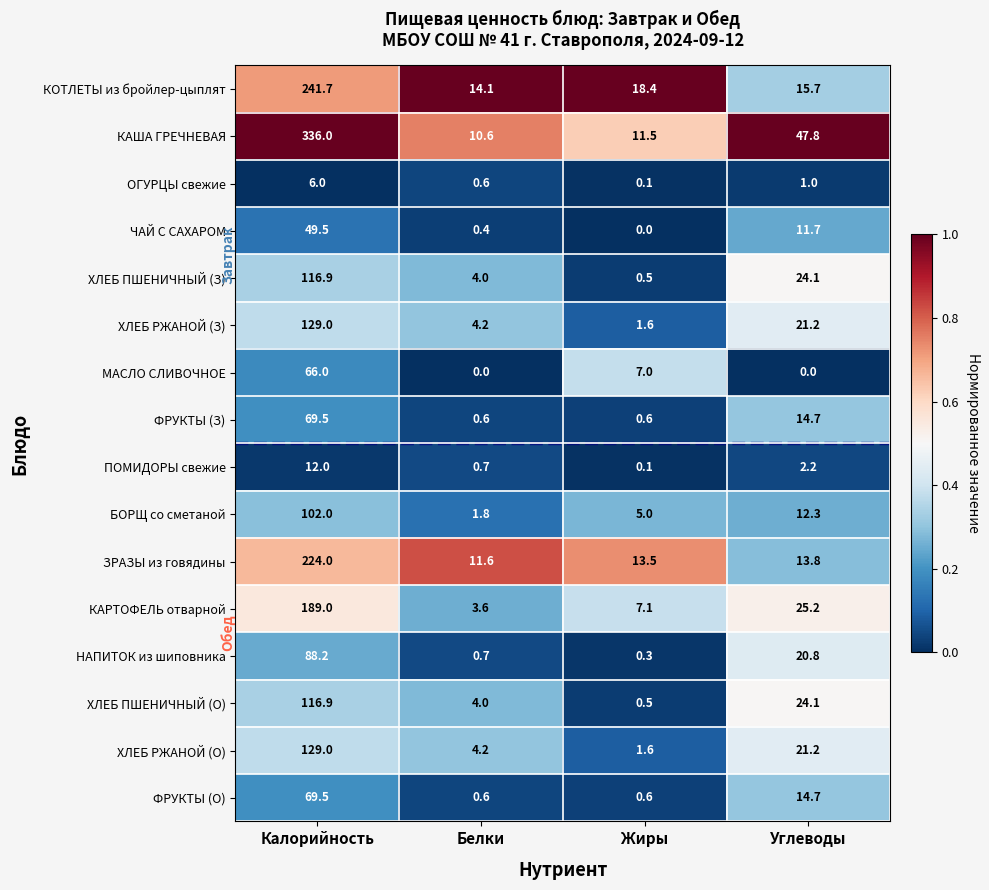

What value does the ЧАЙ С САХАРОМ series have at Калорийность?

49.5